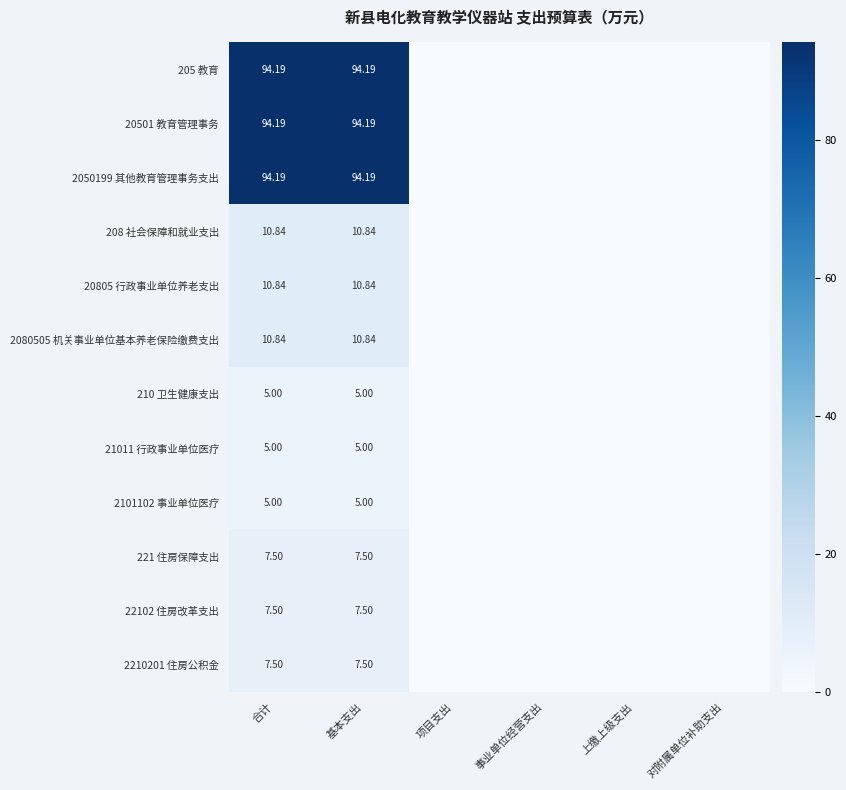

At how many categories does at least one series exceed 72?

2